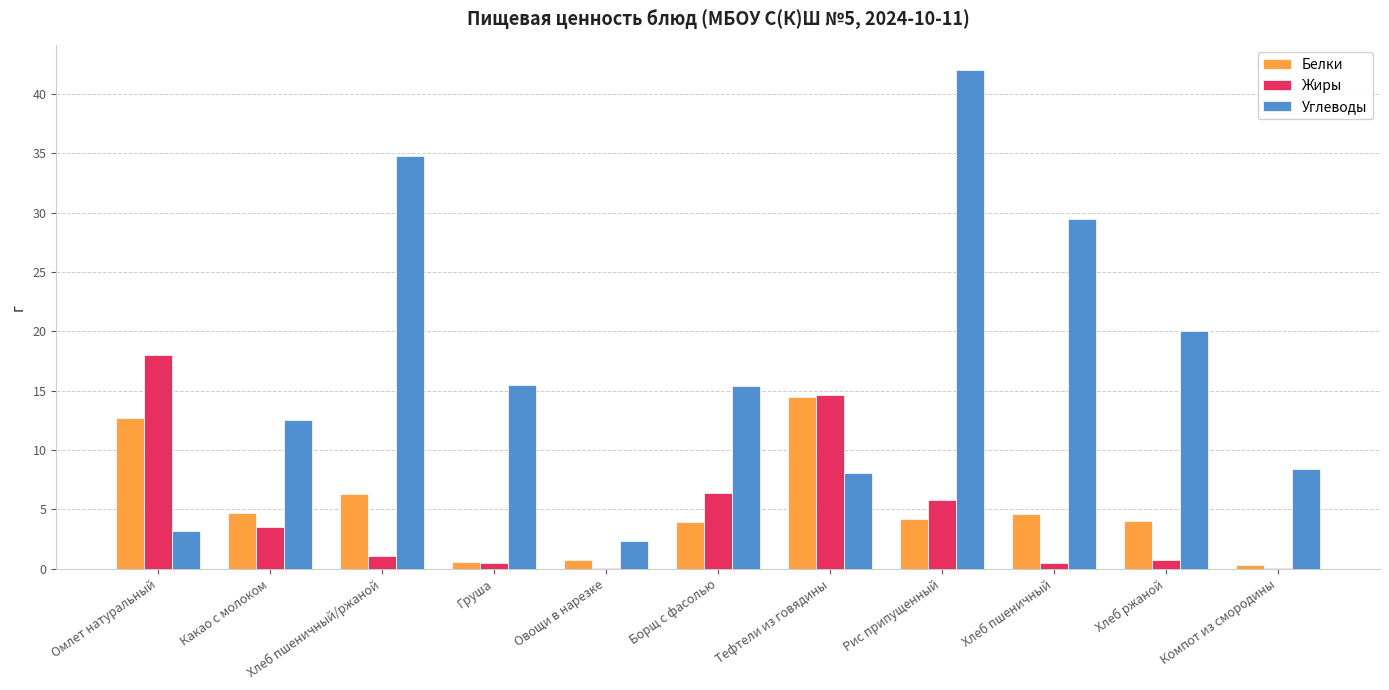

Between Груша and Хлеб ржаной, which series saw the biggest shift?

Углеводы